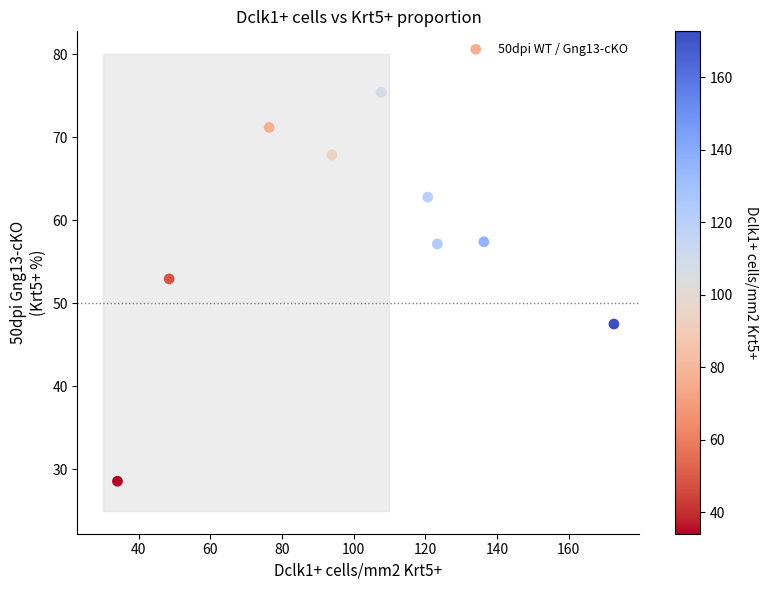

What is the range of X values (max minus min)?

138.6